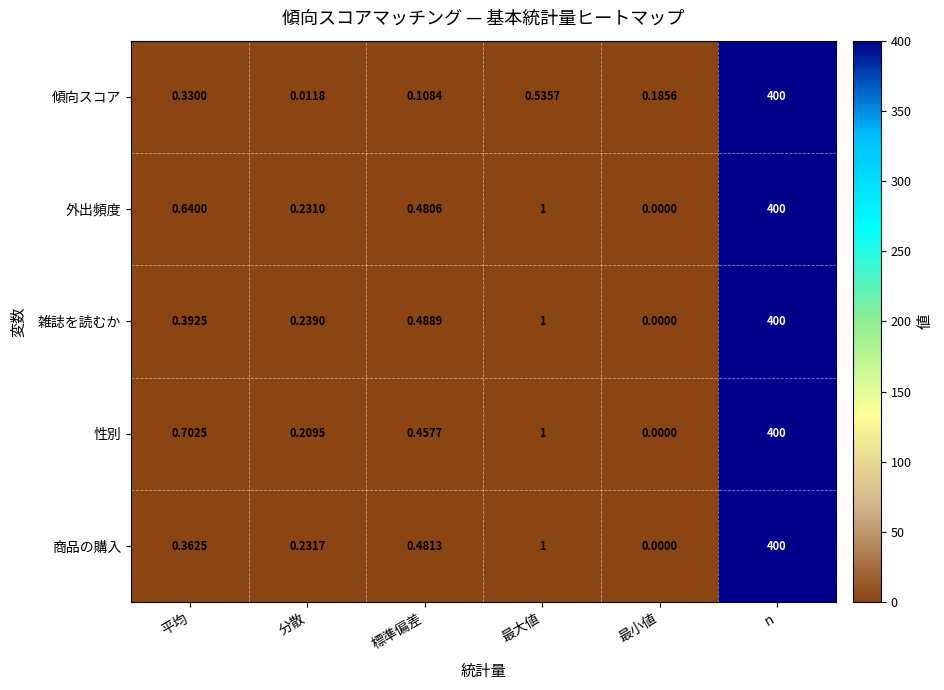

Between 分散 and 標準偏差, which series saw the biggest shift?

雑誌を読むか